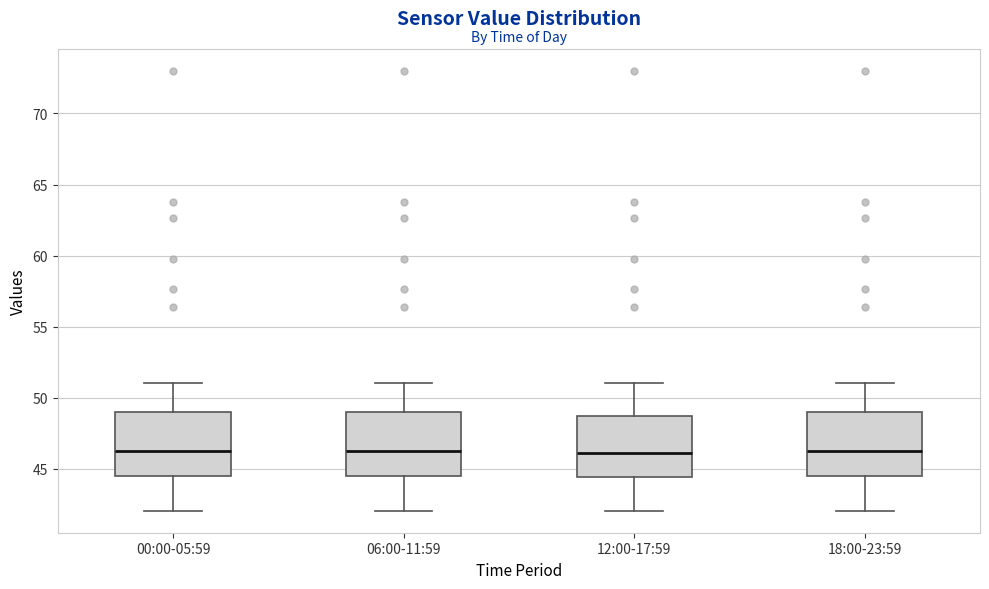

Reading left to right, read every box against the y-axis: the position of its median line, the range the box covers, and the ends of its whiskers. The values are not printed on the chart, so give them approximately, as read against the axis.

00:00-05:59: median 46.0, box 44.5 to 49.0, whiskers 42.0 to 51.0
06:00-11:59: median 46.0, box 44.5 to 49.0, whiskers 42.0 to 51.0
12:00-17:59: median 46.0, box 44.5 to 48.5, whiskers 42.0 to 51.0
18:00-23:59: median 46.0, box 44.5 to 49.0, whiskers 42.0 to 51.0